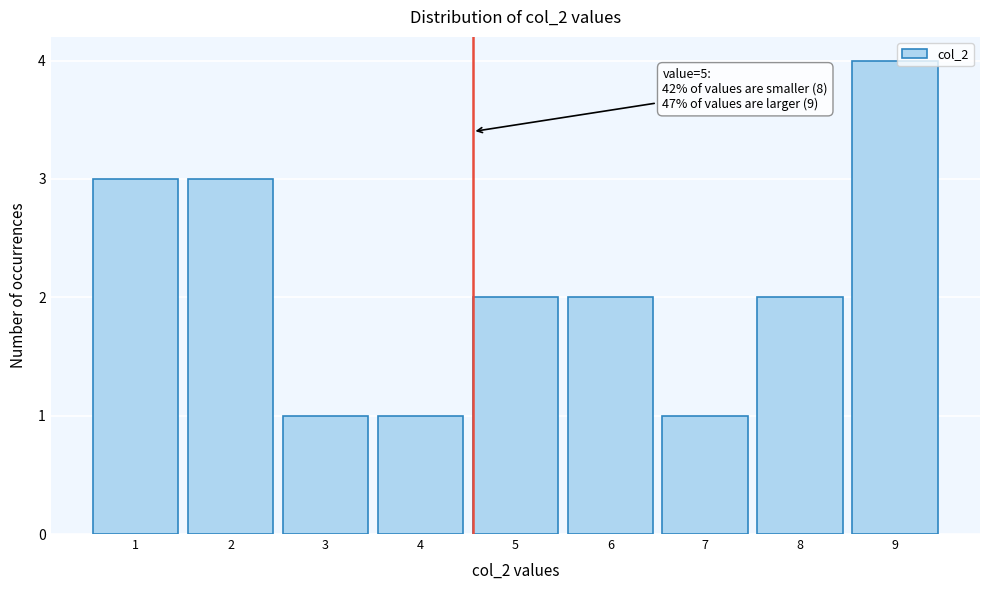

Reading left to right, list all the values displayed in this chart.

1=3	2=3	3=1	4=1	5=2	6=2	7=1	8=2	9=4